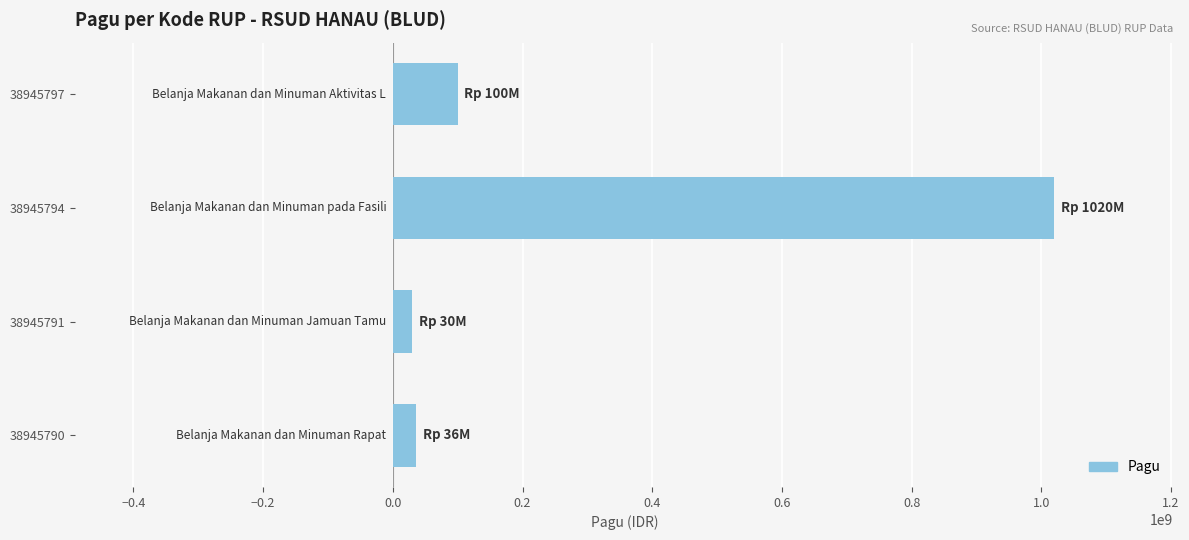

True or false: the data shows 461453026 at 38945794.

False